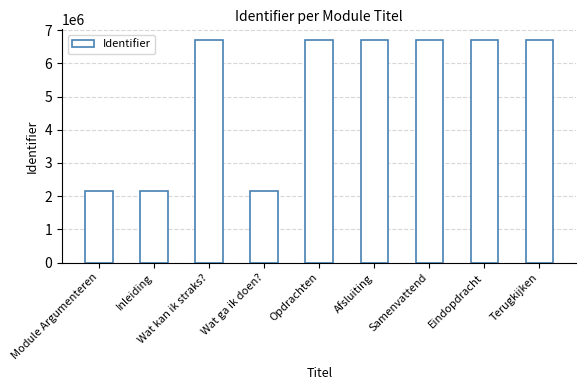

How many bars are there in total?

9